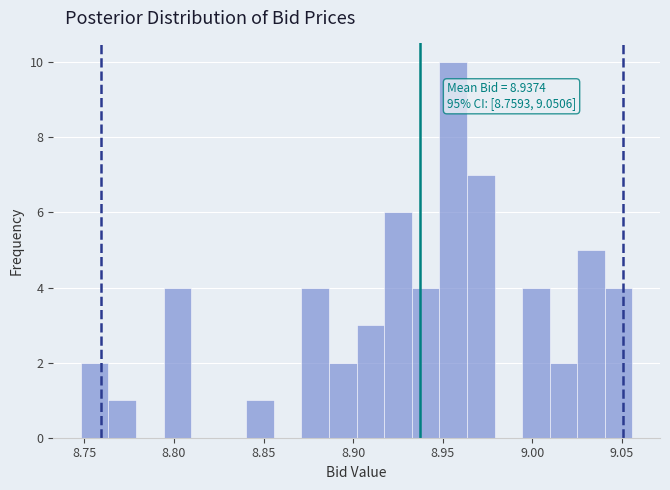

Around what value on the x-axis is the tallest bar? Give the approximate position of its centre, as read against the axis.

8.955